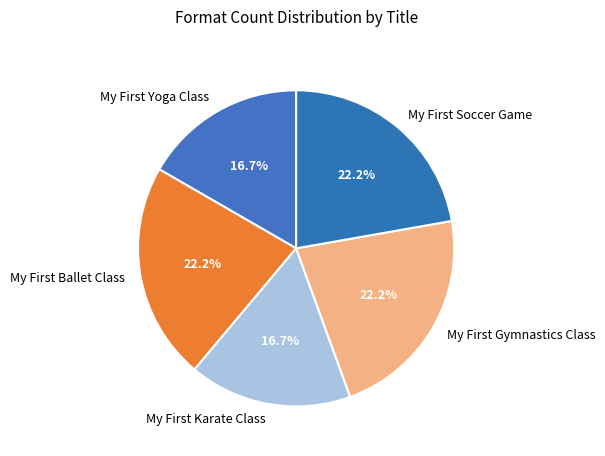

How many slices are in this pie chart?

5